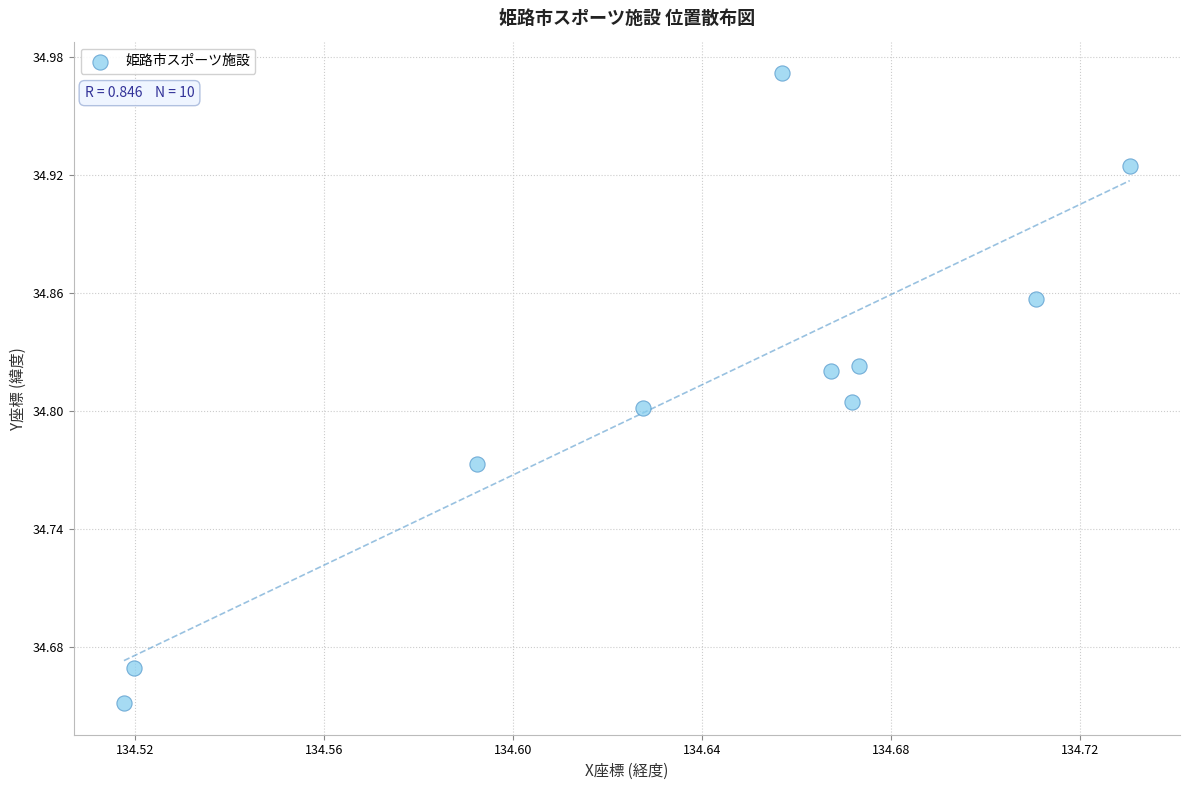

What is the average X value?

134.6